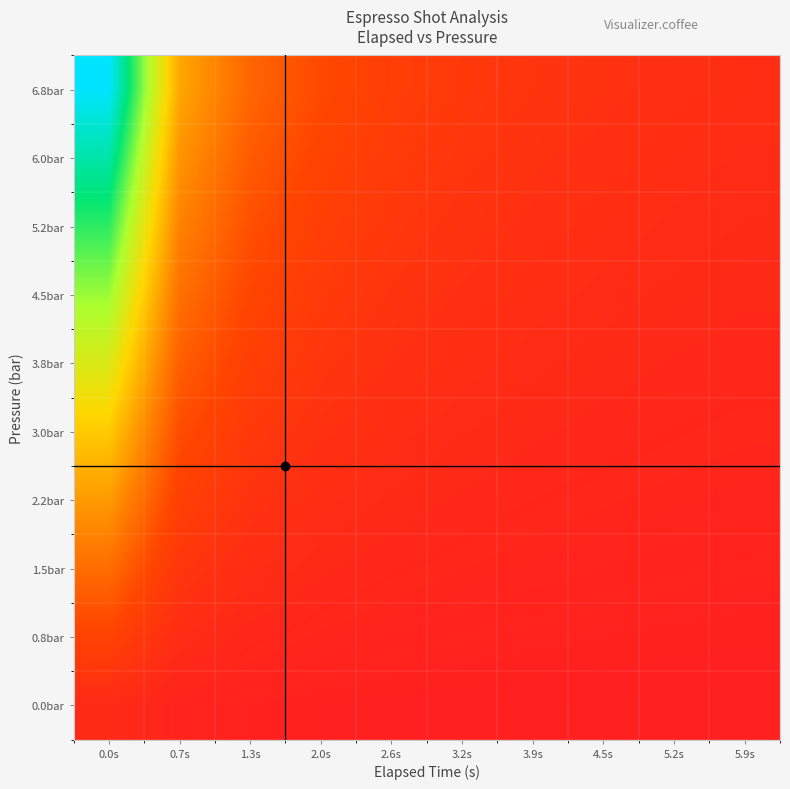

What is the spread (max minus min) of values at 1.3s?

0.2